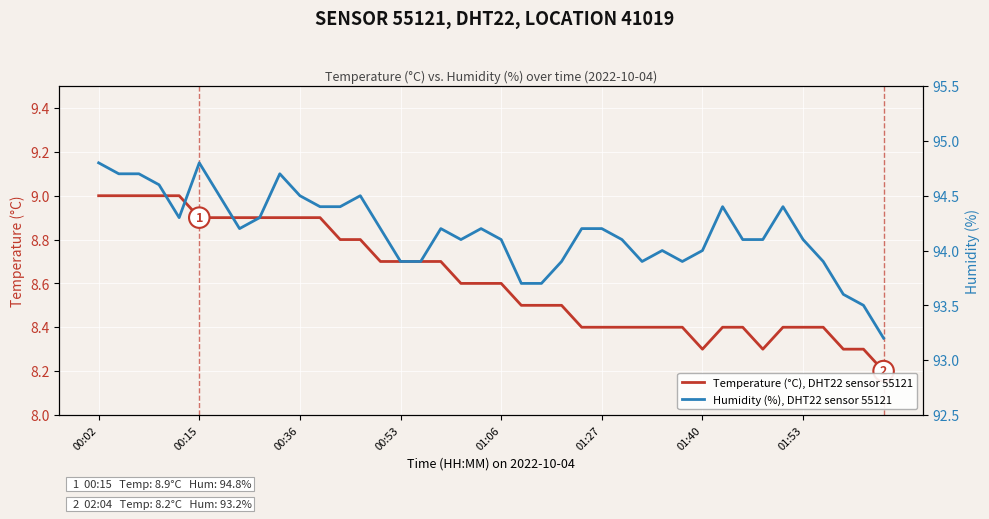

Reading left to right, transcribe all the data shown in this chart.

Temperature (°C), DHT22 sensor 55121: 9.0	9.0	9.0	9.0	9.0	8.9	8.9	8.9	8.9	8.9	8.9	8.9	8.8	8.8	8.7	8.7	8.7	8.7	8.6	8.6	8.6	8.5	8.5	8.5	8.4	8.4	8.4	8.4	8.4	8.4	8.3	8.4	8.4	8.3	8.4	8.4	8.4	8.3	8.3	8.2
Humidity (%), DHT22 sensor 55121: 94.8	94.7	94.7	94.6	94.3	94.8	94.5	94.2	94.3	94.7	94.5	94.4	94.4	94.5	94.2	93.9	93.9	94.2	94.1	94.2	94.1	93.7	93.7	93.9	94.2	94.2	94.1	93.9	94.0	93.9	94.0	94.4	94.1	94.1	94.4	94.1	93.9	93.6	93.5	93.2